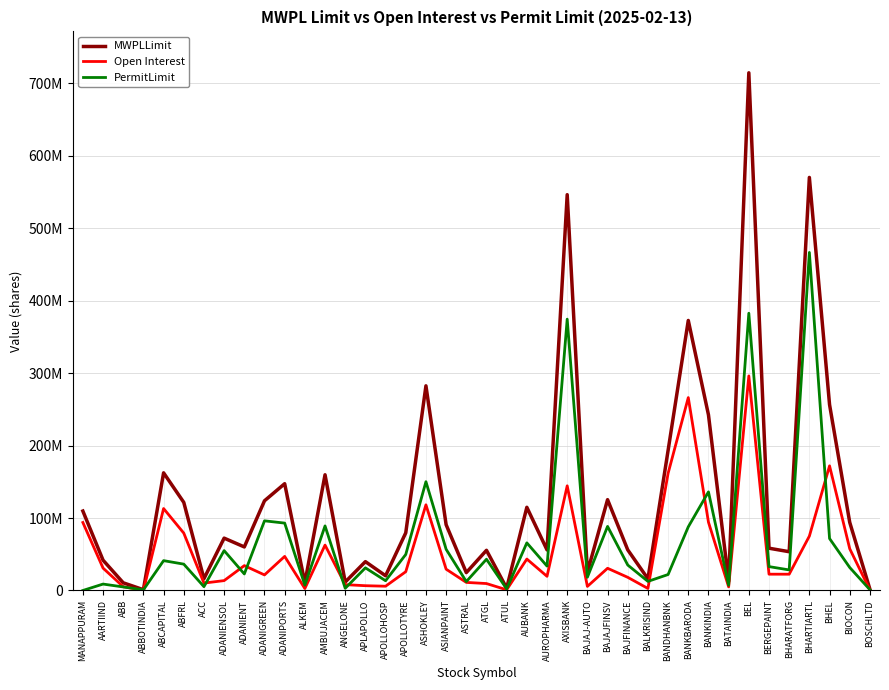

What is the value of the MWPLLimit point at the 1st from the left?

109606743